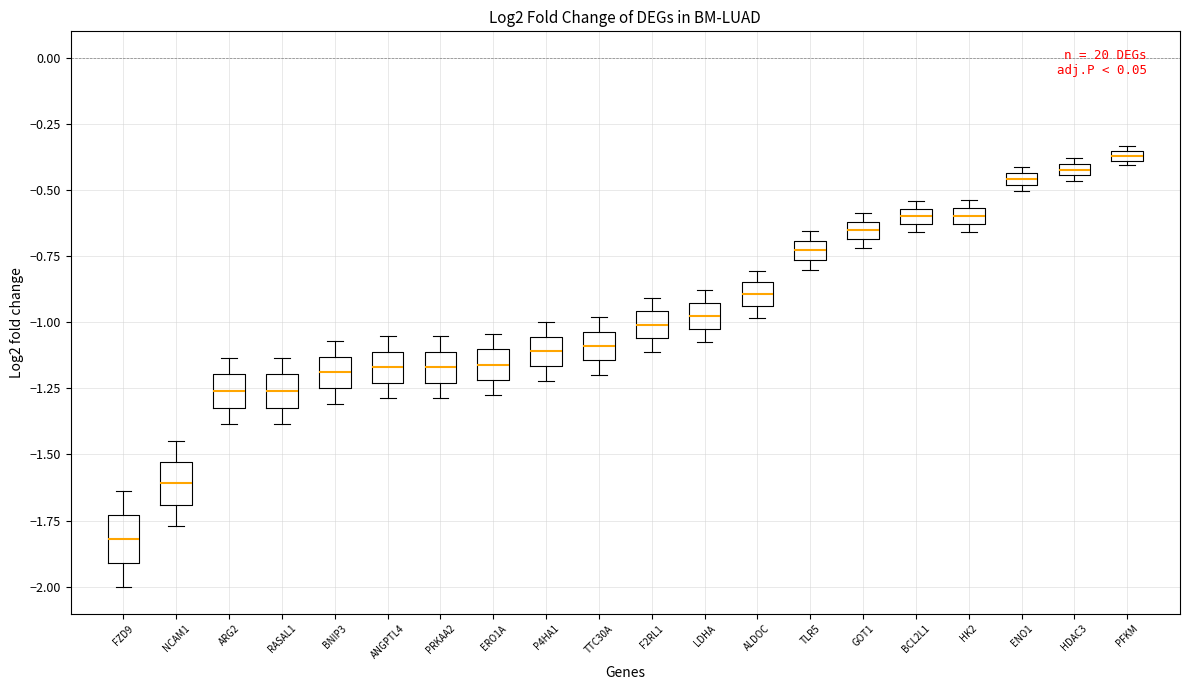

Where is the upper edge of the box for TLR5 on the y-axis? The values are not printed on the chart, so give them approximately, as read against the axis.

-0.70